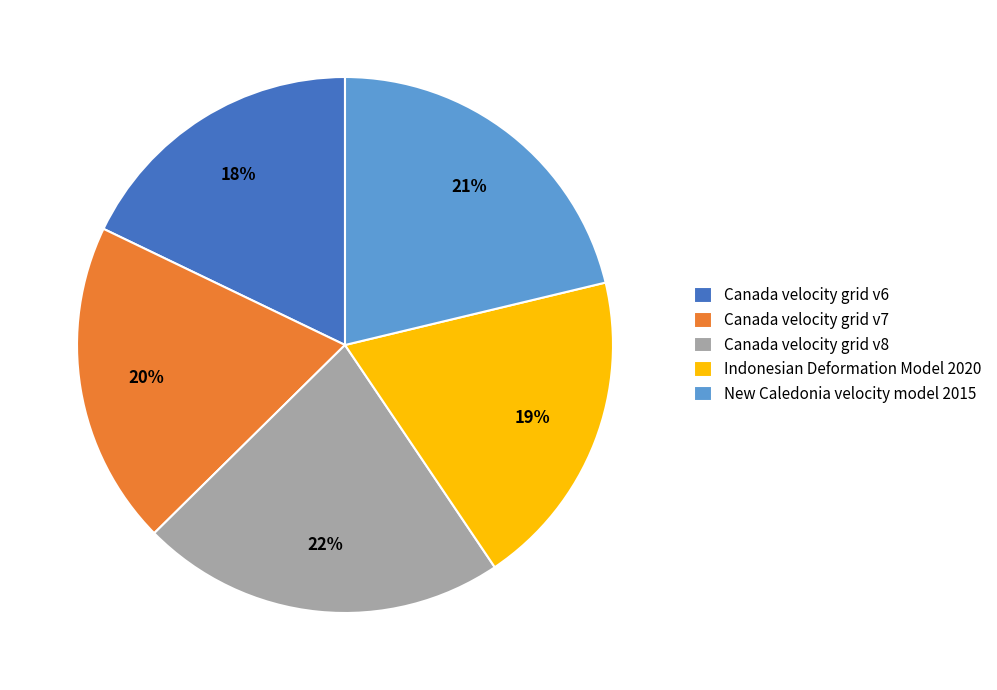

Is it true that Canada velocity grid v6 is 7% of the pie?

False